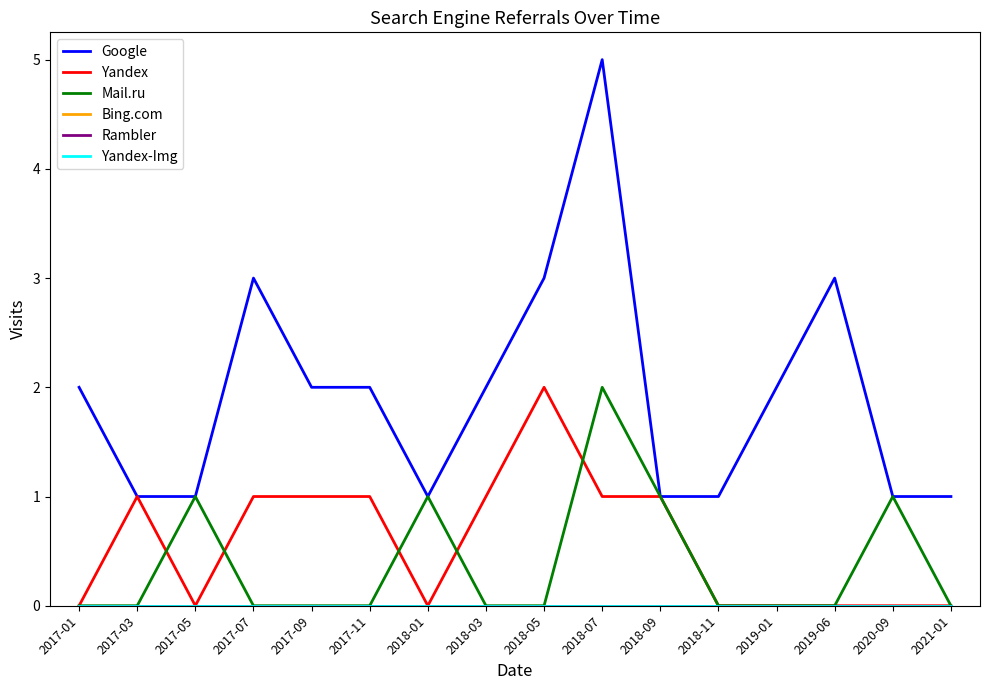

The Bing.com series shows 0 at 2017-11. True or false?

True